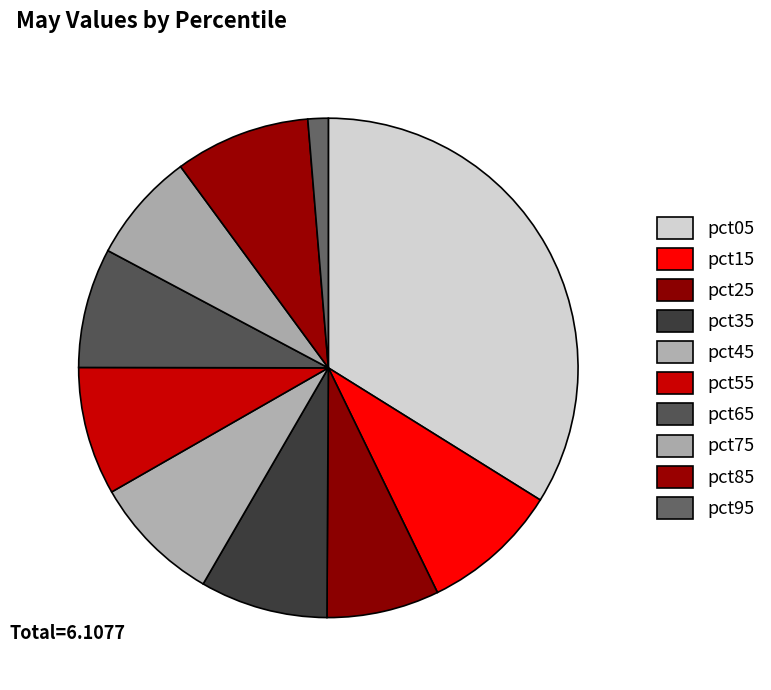

To the nearest percent, what percentage of the pie is pct55?

8%